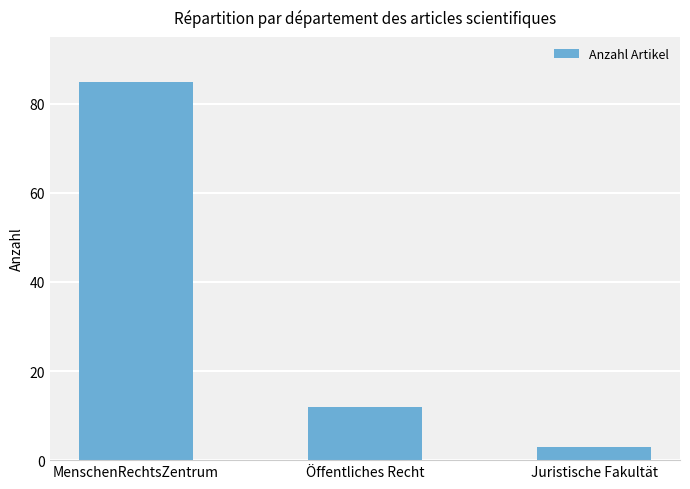

What is the ratio of the value at MenschenRechtsZentrum to the value at Juristische Fakultät?

28.3